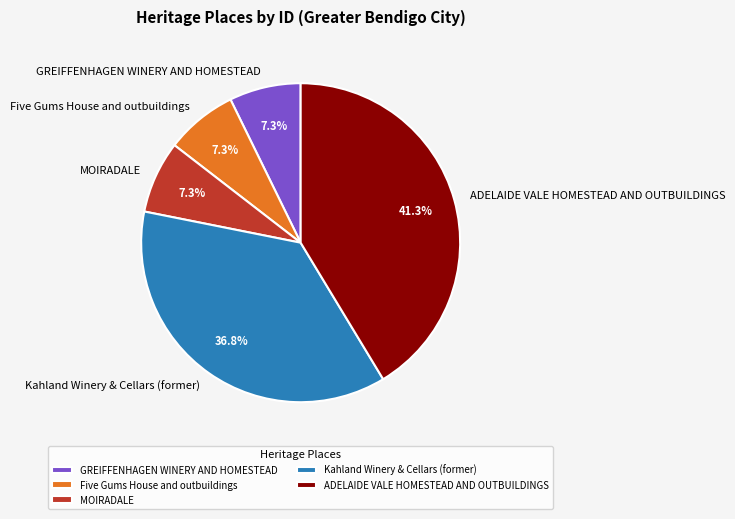

Does Five Gums House and outbuildings represent more than half of the total?

No